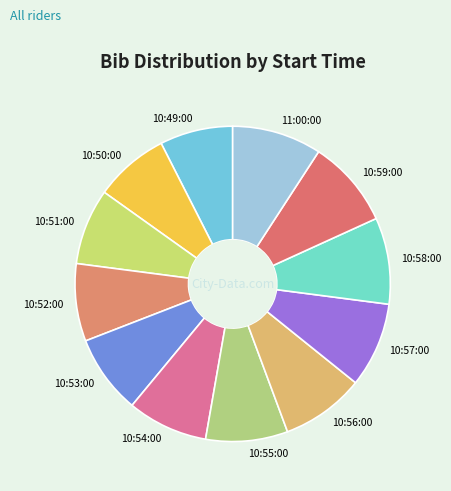

Is the sum of 10:57:00 and 10:50:00 greater than half?

No